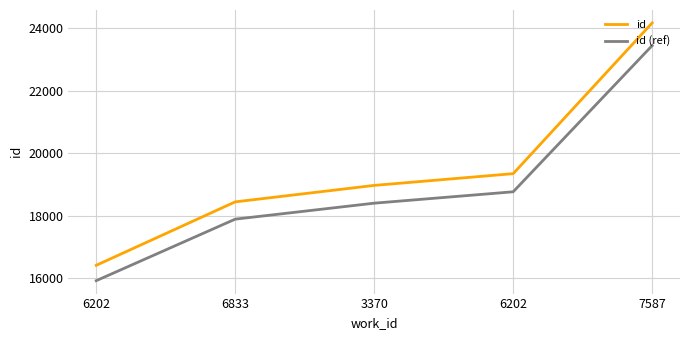

What is the label of the 3rd point from the right?

3370